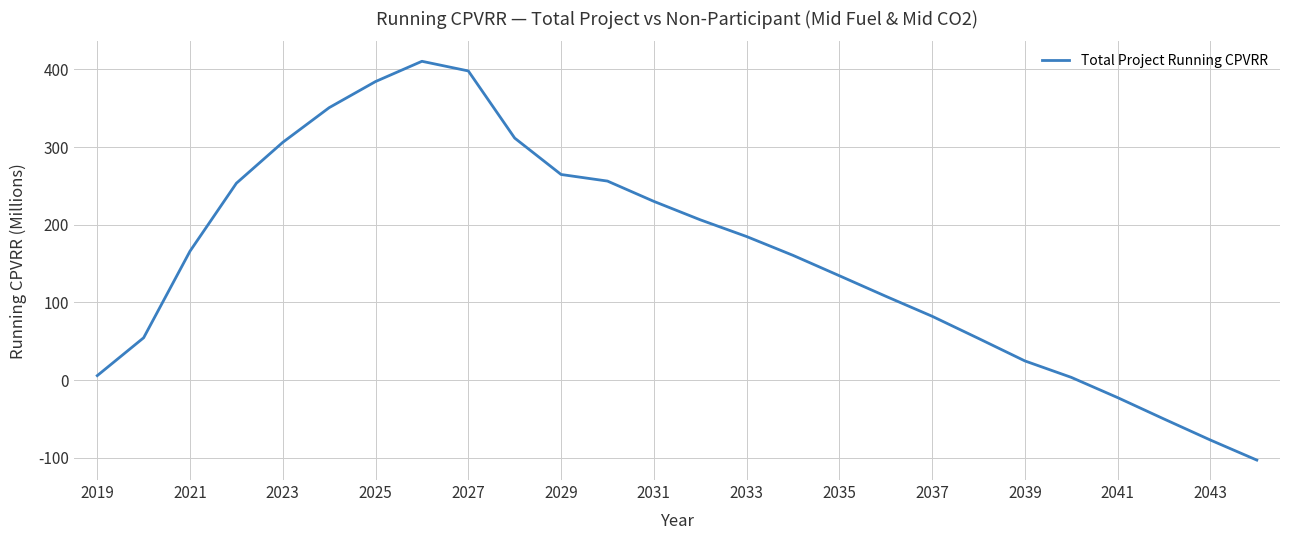

What is the difference between the maximum and minimum values?

513.2